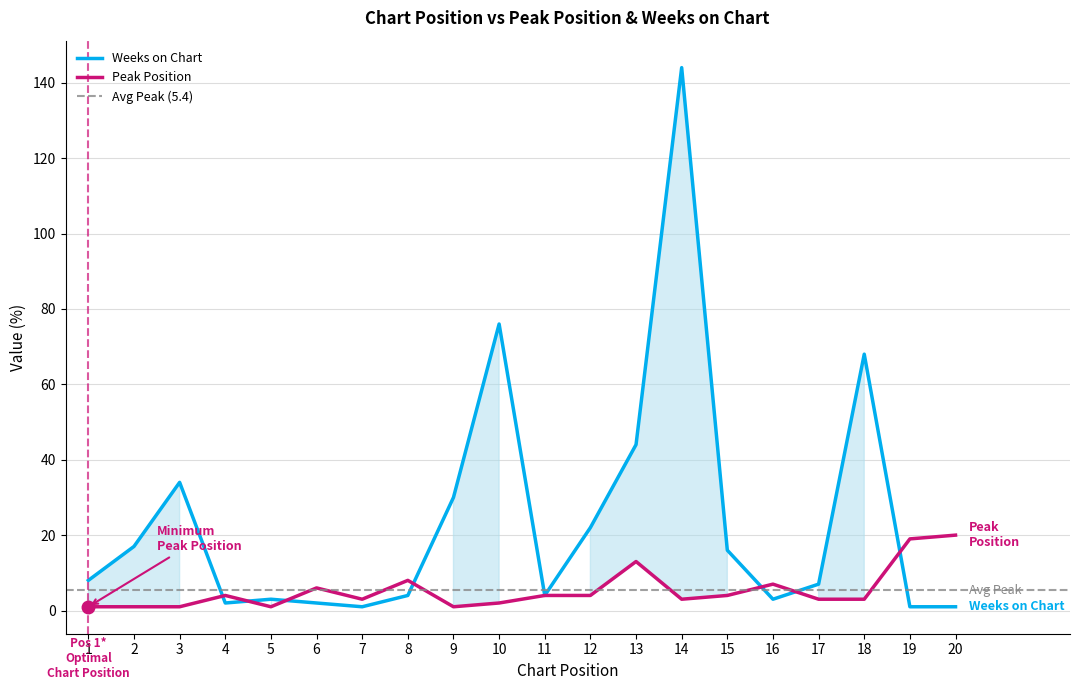

Reading right to left, what are all the values shown in this chart?

Peak Position: 20	19	3	3	7	4	3	13	4	4	2	1	8	3	6	1	4	1	1	1
Weeks on Chart: 1	1	68	7	3	16	144	44	22	4	76	30	4	1	2	3	2	34	17	8